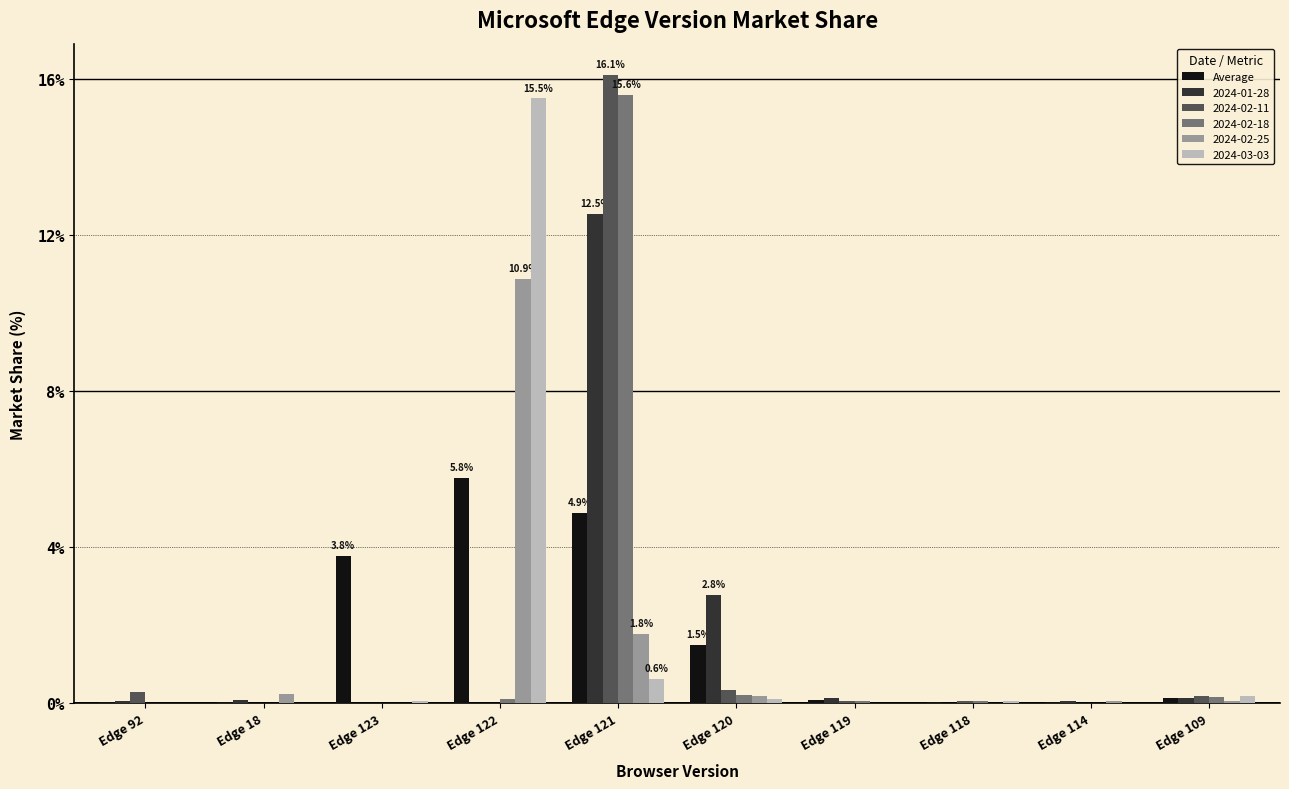

What is the sum of all 2024-02-11 values?

17.0